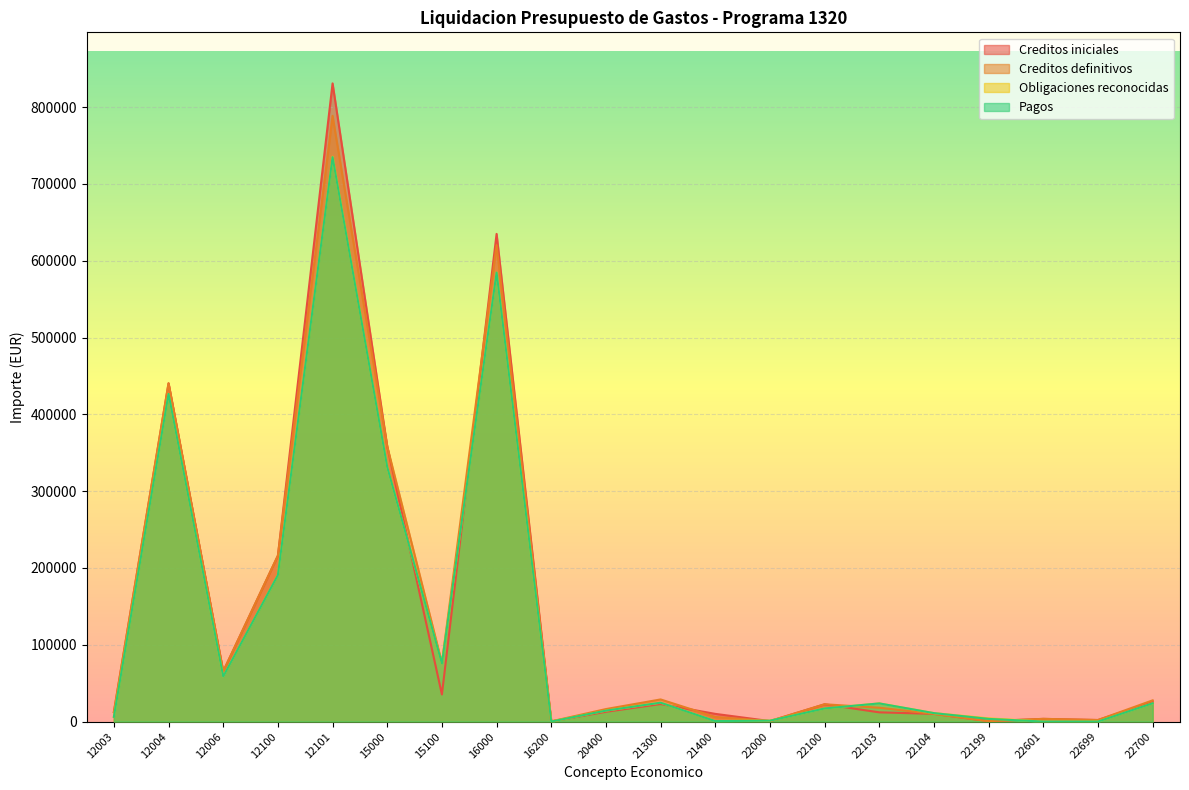

Rank the series by their maximum value, from lowest to highest.

Pagos, Obligaciones reconocidas, Creditos definitivos, Creditos iniciales